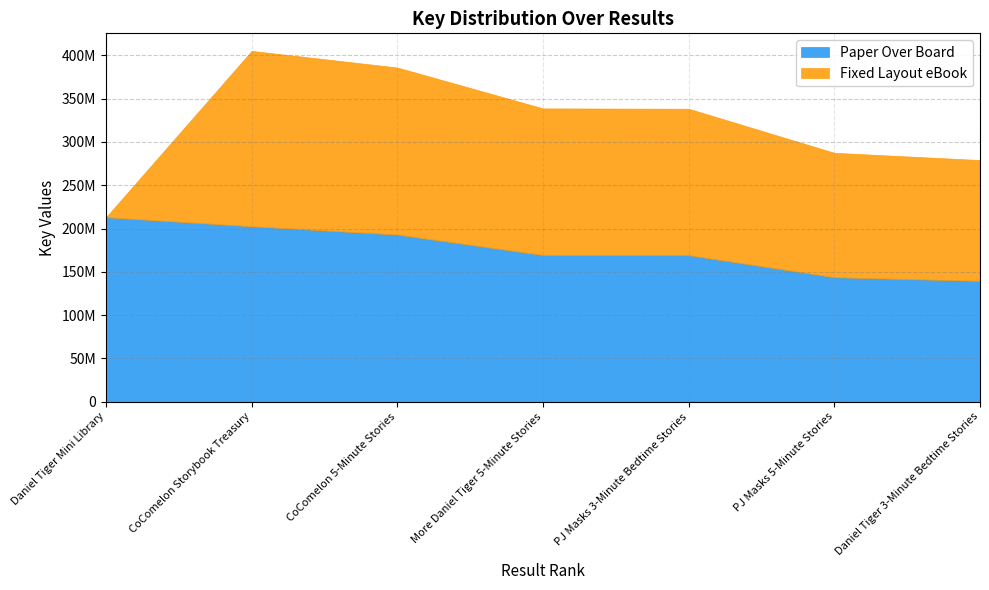

What position from the right is CoComelon Storybook Treasury?

6